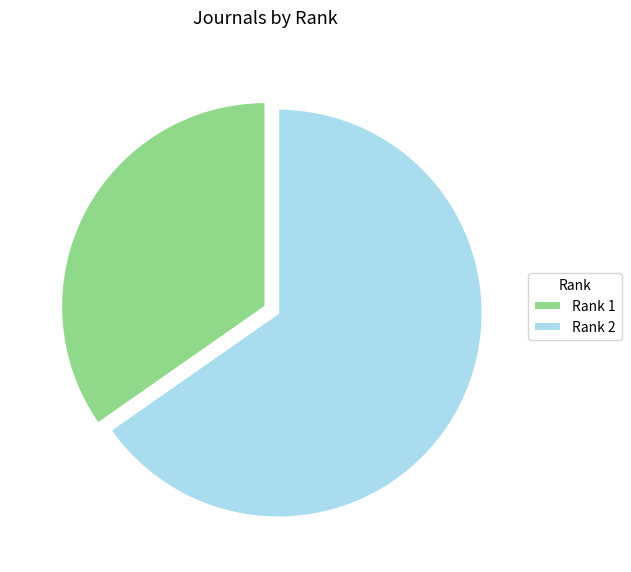

The Rank 1 slice represents 35% of the pie. True or false?

True